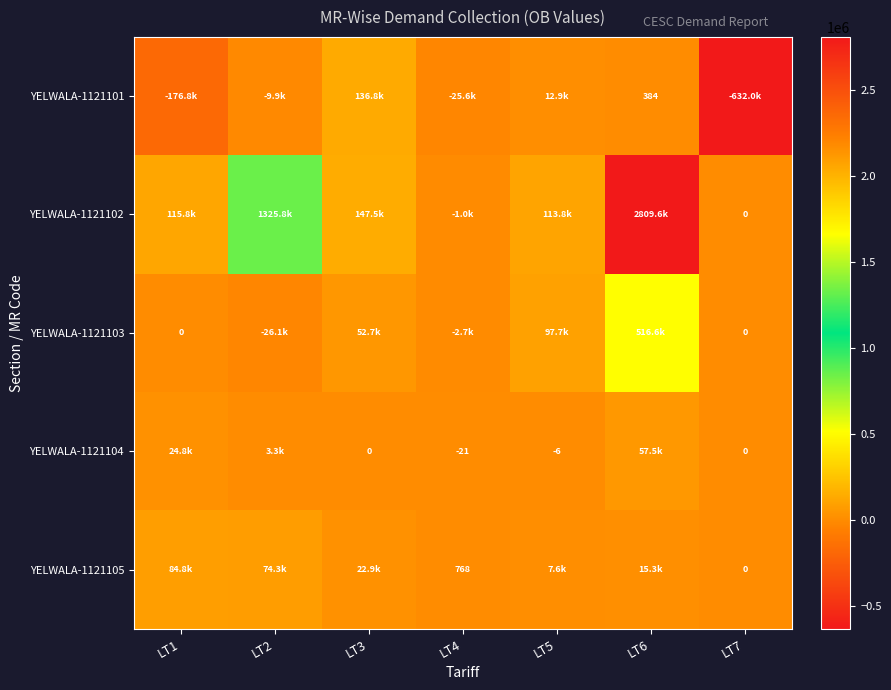

What is the difference between the second highest and minimum values in the YELWALA-1121101 series?

644983.8